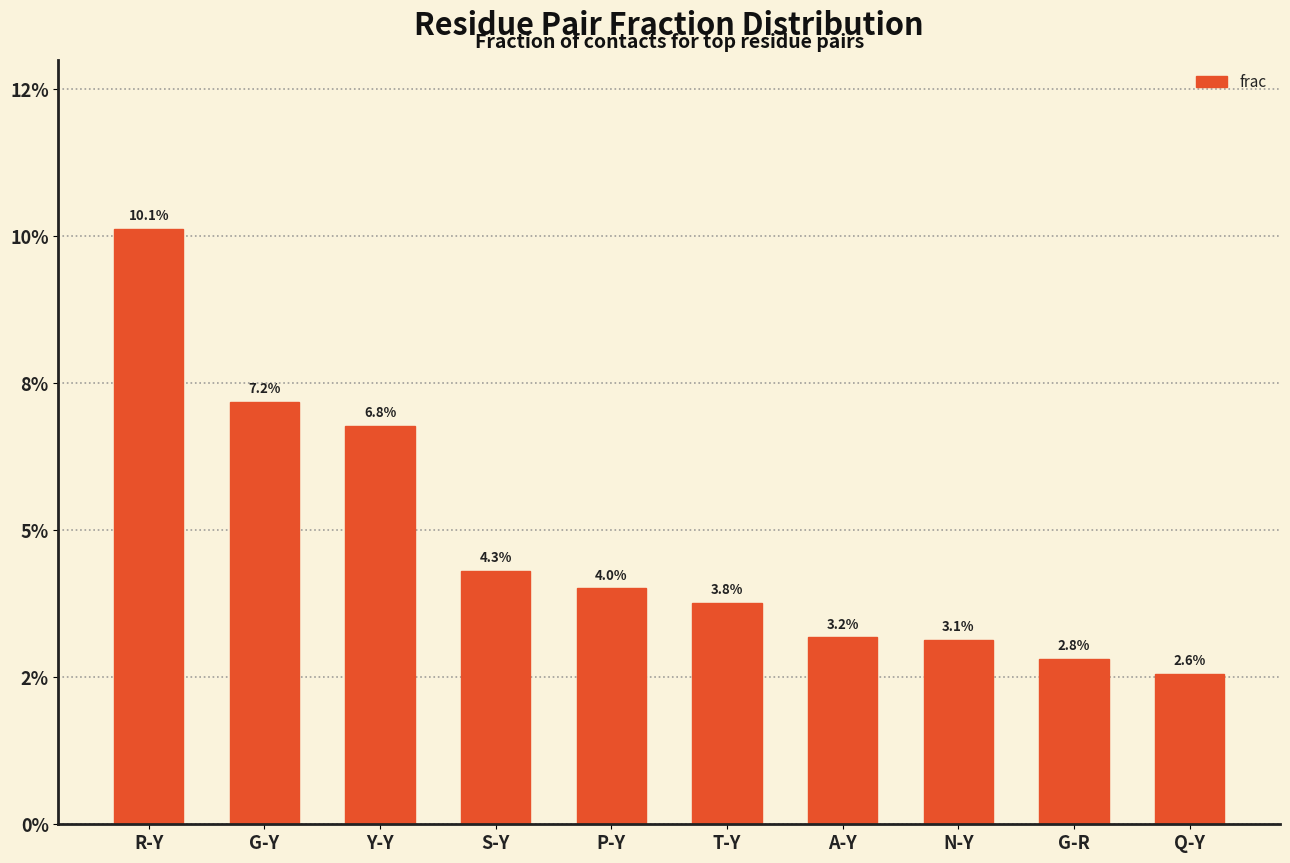

Are the bars horizontal?

No